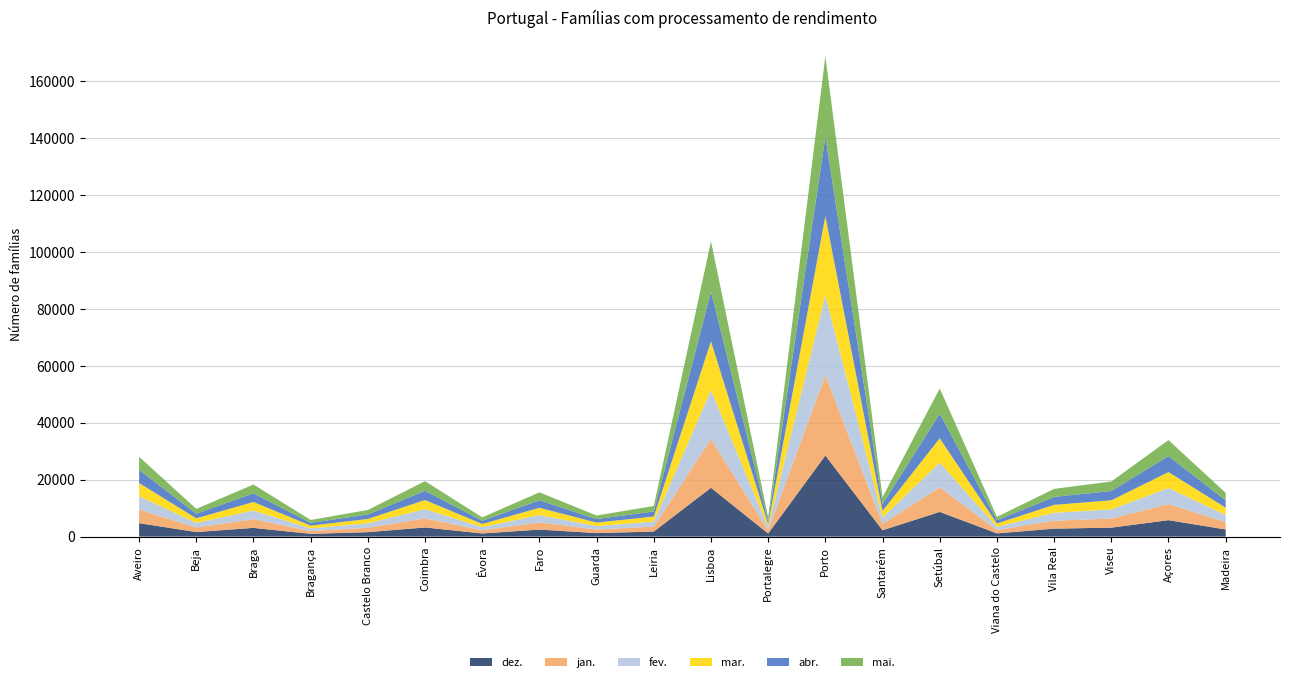

Reading right to left, what are all the values shown in this chart?

dez.: Madeira=2502	Açores=5767	Viseu=3146	Vila Real=2789	Viana do Castelo=1137	Setúbal=8667	Santarém=2240	Porto=28461	Portalegre=1088	Lisboa=17137	Leiria=1767	Guarda=1235	Faro=2466	Évora=1103	Coimbra=3214	Castelo Branco=1558	Bragança=964	Braga=3064	Beja=1598	Aveiro=4724
jan.: Madeira=2543	Açores=5663	Viseu=3196	Vila Real=2796	Viana do Castelo=1143	Setúbal=8629	Santarém=2243	Porto=28201	Portalegre=1091	Lisboa=17126	Leiria=1755	Guarda=1238	Faro=2512	Évora=1110	Coimbra=3198	Castelo Branco=1557	Bragança=957	Braga=3057	Beja=1593	Aveiro=4764
fev.: Madeira=2517	Açores=5630	Viseu=3192	Vila Real=2776	Viana do Castelo=1155	Setúbal=8613	Santarém=2265	Porto=28004	Portalegre=1116	Lisboa=17105	Leiria=1742	Guarda=1226	Faro=2558	Évora=1104	Coimbra=3209	Castelo Branco=1541	Bragança=957	Braga=3015	Beja=1605	Aveiro=4699
mar.: Madeira=2589	Açores=5590	Viseu=3196	Vila Real=2788	Viana do Castelo=1163	Setúbal=8581	Santarém=2286	Porto=27779	Portalegre=1127	Lisboa=17181	Leiria=1771	Guarda=1224	Faro=2576	Évora=1115	Coimbra=3220	Castelo Branco=1541	Bragança=978	Braga=3012	Beja=1616	Aveiro=4615
abr.: Madeira=2583	Açores=5603	Viseu=3282	Vila Real=2782	Viana do Castelo=1160	Setúbal=8653	Santarém=2345	Porto=27874	Portalegre=1146	Lisboa=17439	Leiria=1798	Guarda=1230	Faro=2635	Évora=1139	Coimbra=3256	Castelo Branco=1554	Bragança=986	Braga=3024	Beja=1639	Aveiro=4628
mai.: Madeira=2615	Açores=5616	Viseu=3323	Vila Real=2809	Viana do Castelo=1172	Setúbal=8843	Santarém=2459	Porto=28247	Portalegre=1170	Lisboa=17640	Leiria=1912	Guarda=1251	Faro=2779	Évora=1182	Coimbra=3359	Castelo Branco=1589	Bragança=993	Braga=3101	Beja=1676	Aveiro=4584